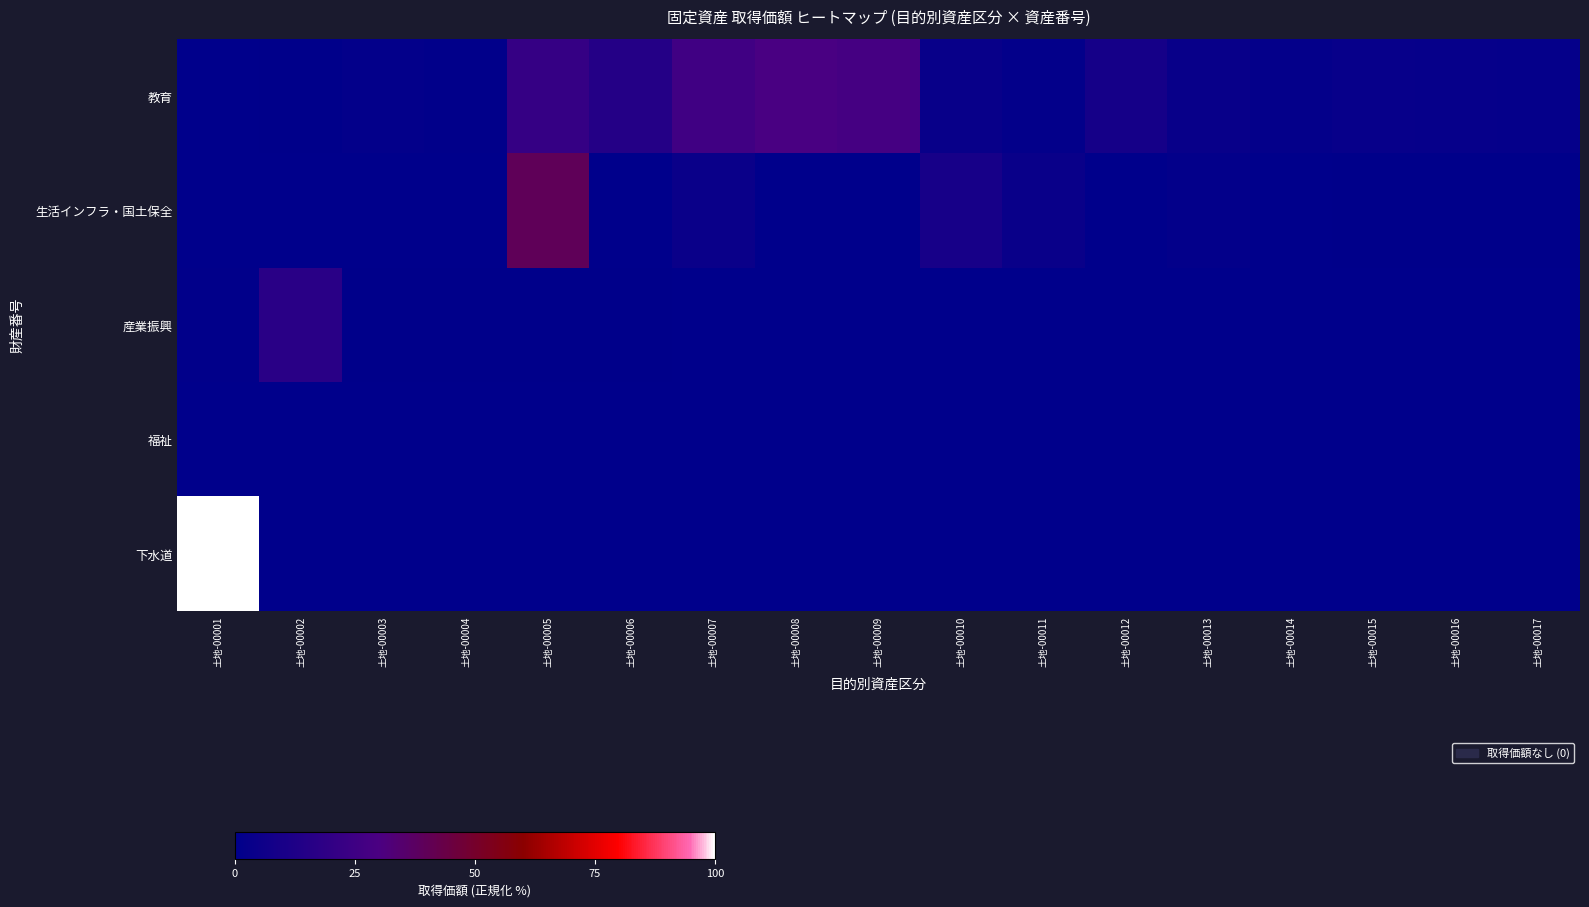

What is the spread (max minus min) of values at 土地-00012?

8.9